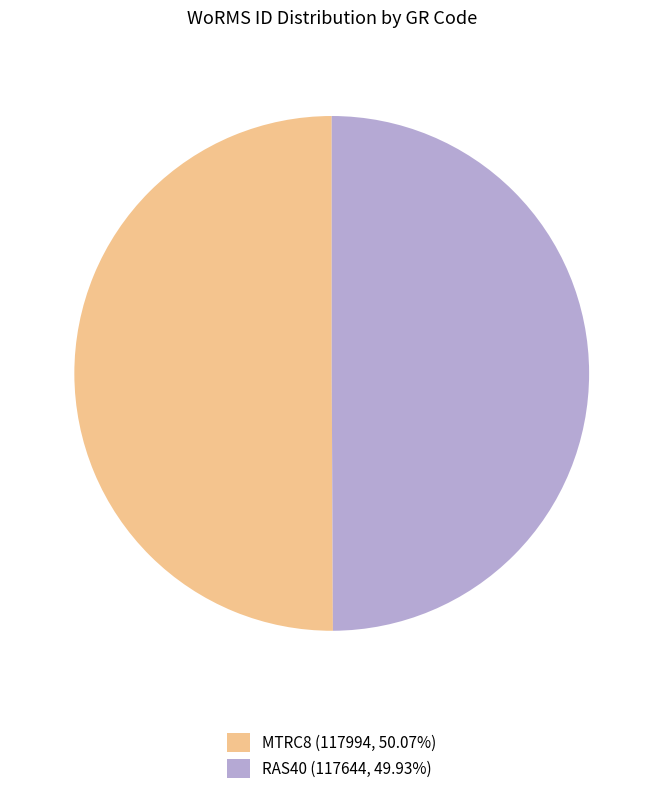

Is the sum of MTRC8 (117994, 50.07%) and RAS40 (117644, 49.93%) greater than half?

Yes